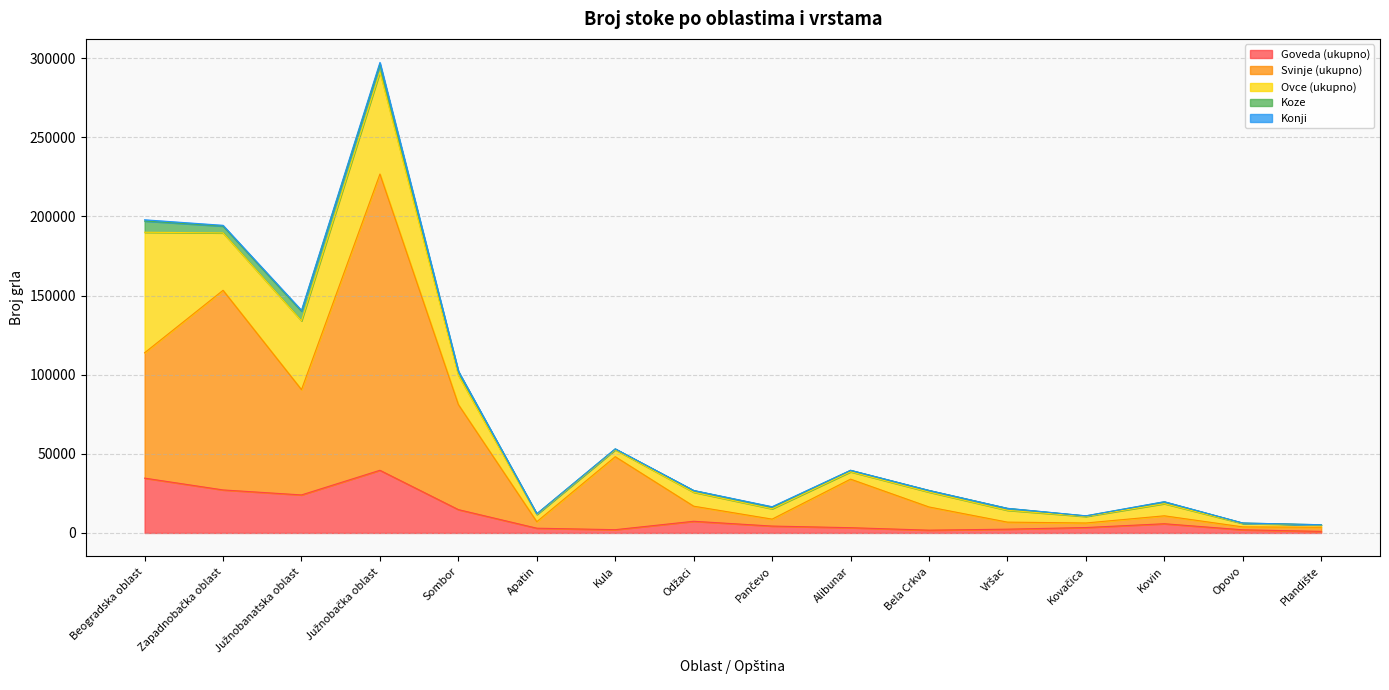

Reading right to left, extract all data points from this chart.

Goveda (ukupno): 989	1983	5818	3421	2380	1762	3325	4348	7374	2066	2995	14748	39600	24026	27183	34643
Svinje (ukupno): 2621	1847	5015	2870	4459	14658	30676	4386	9538	46121	4117	66373	187187	66532	126149	79213
Ovce (ukupno): 1440	2160	7675	4133	7477	9403	4638	6531	8808	4393	4530	18534	64486	43457	36265	76143
Koze: 133	268	1125	349	1213	1039	922	1078	1071	497	403	2336	5009	6127	4307	7102
Konji: 15	21	129	57	33	14	53	237	62	84	89	251	1038	559	486	781